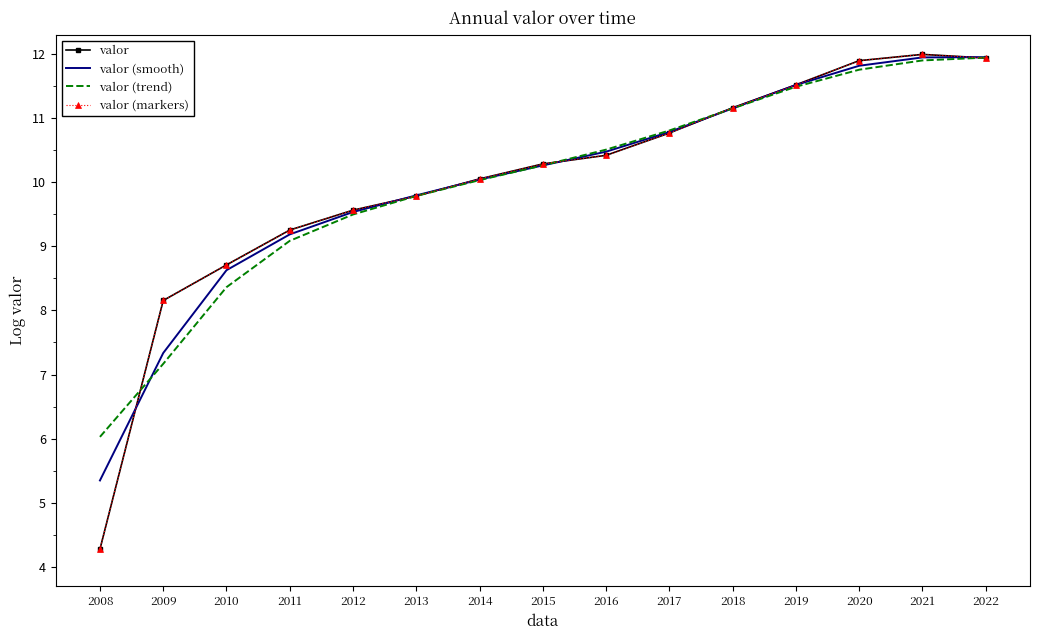

What is the sum of the valor values at 2013 and 2015?

20.1